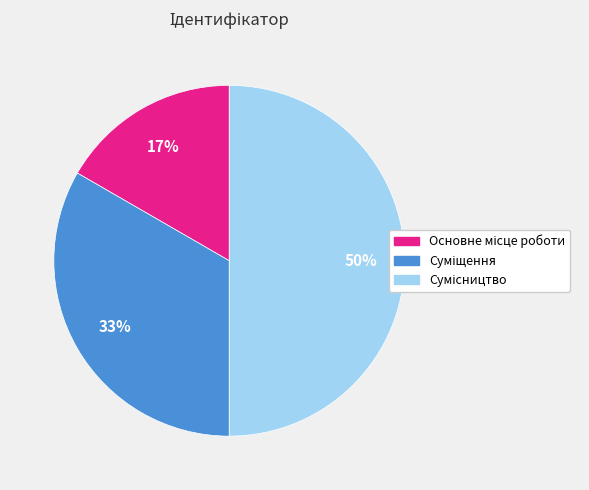

To the nearest percent, what is the difference between the largest and smallest slice percentages?

33%